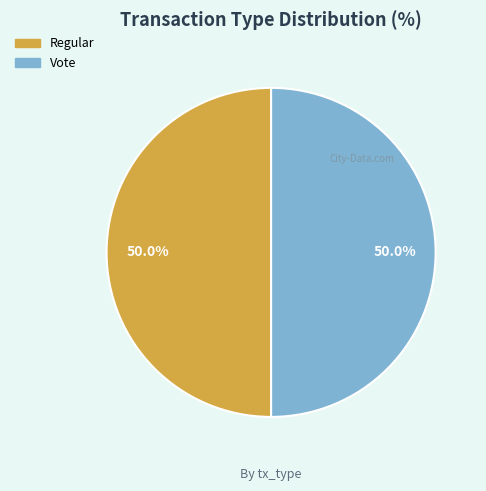

To the nearest percent, what percentage of the pie is Vote?

50%